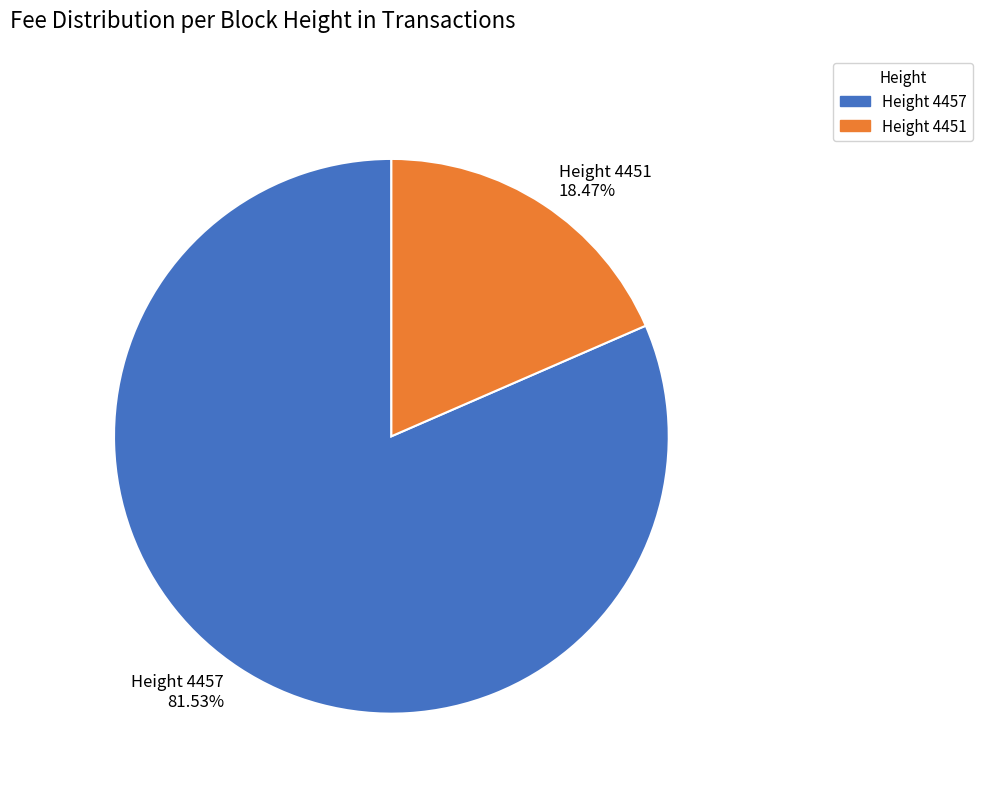

Which category has the smallest portion of the pie?

Height 4451